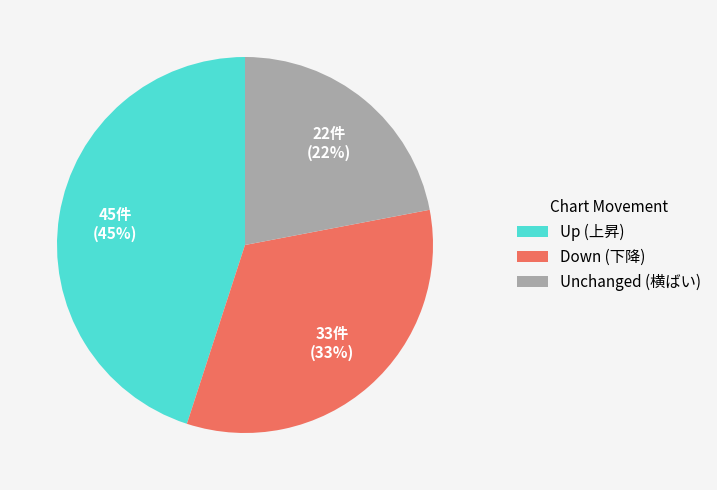

Is there a majority slice in this chart?

No